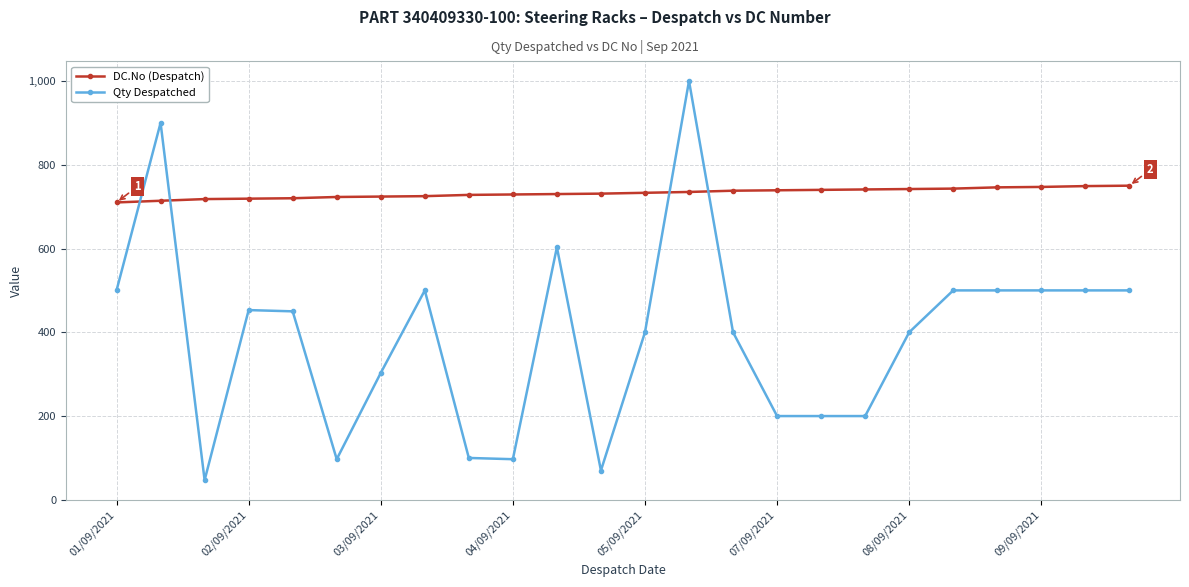

List the series in order of their peak value, highest first.

Qty Despatched, DC.No (Despatch)